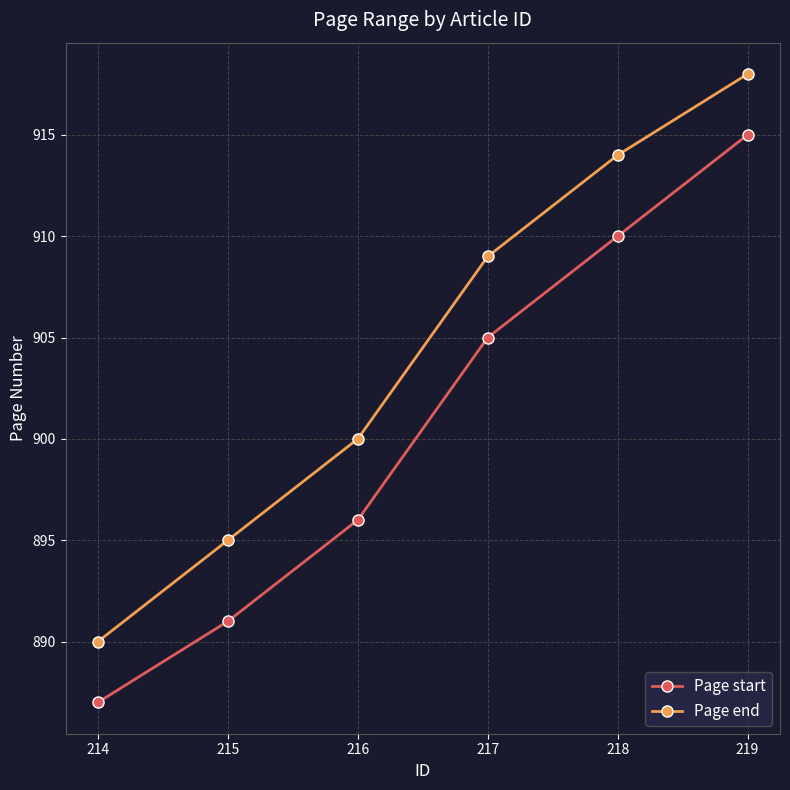

True or false: Page end and Page start cross at least once.

False